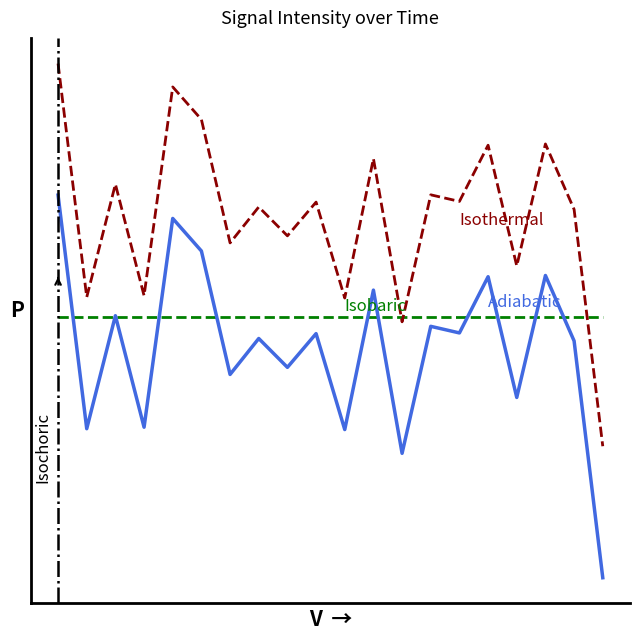

The chart shows a value of -73.7 at 20. True or false?

False